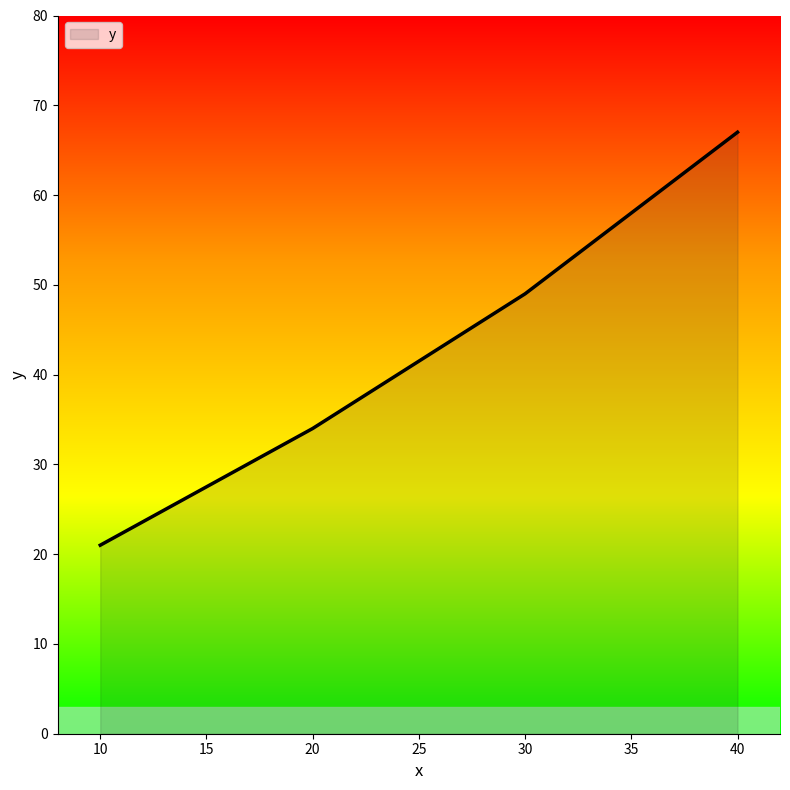

Read the value at 10, to the nearest 10.

20